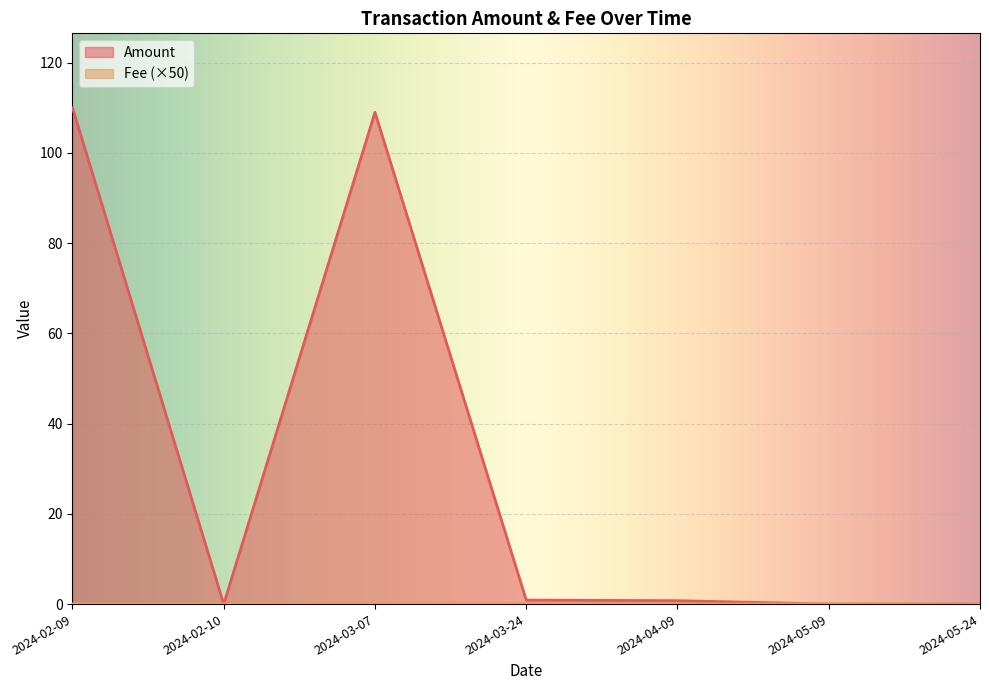

Does the chart display data point markers on the line(s)?

No